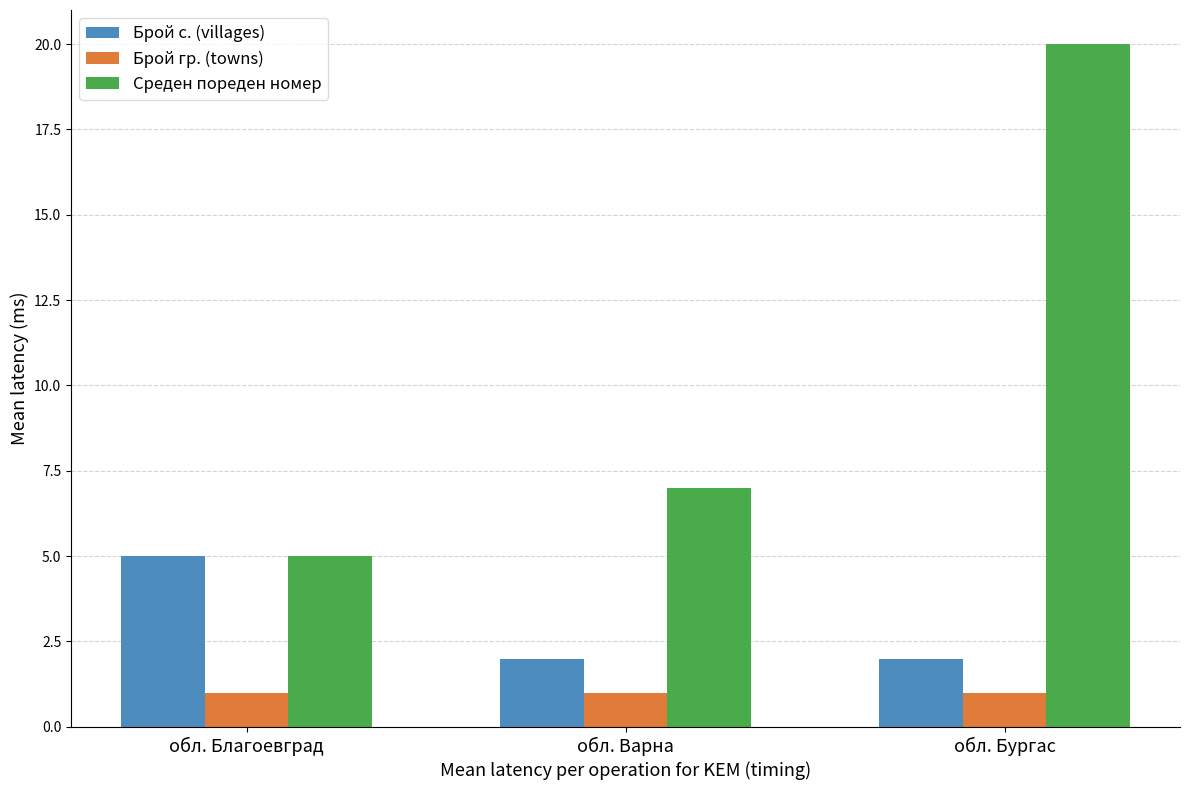

What is the maximum value for Брой гр. (towns)?

1